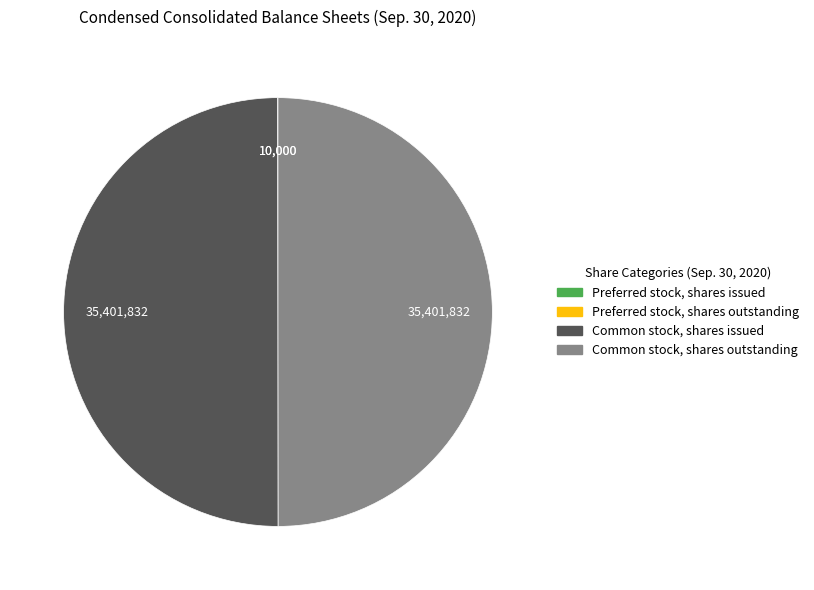

Is it true that Common stock, shares issued is 64% of the pie?

False